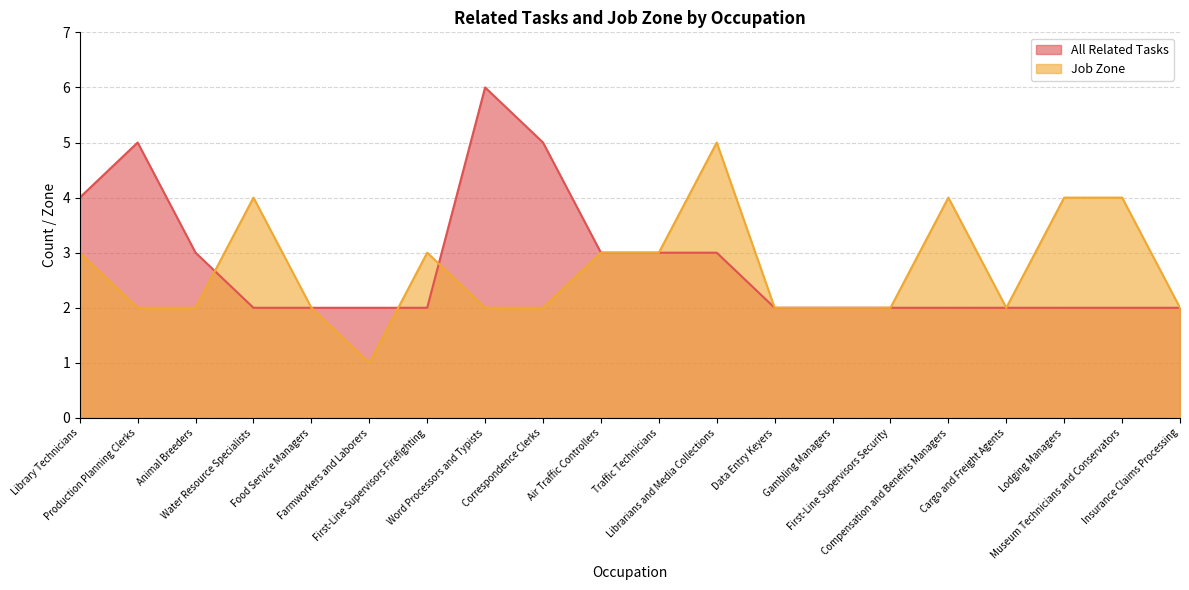

Reading right to left, extract all data points from this chart.

All Related Tasks: 2	2	2	2	2	2	2	2	3	3	3	5	6	2	2	2	2	3	5	4
Job Zone: 2	4	4	2	4	2	2	2	5	3	3	2	2	3	1	2	4	2	2	3